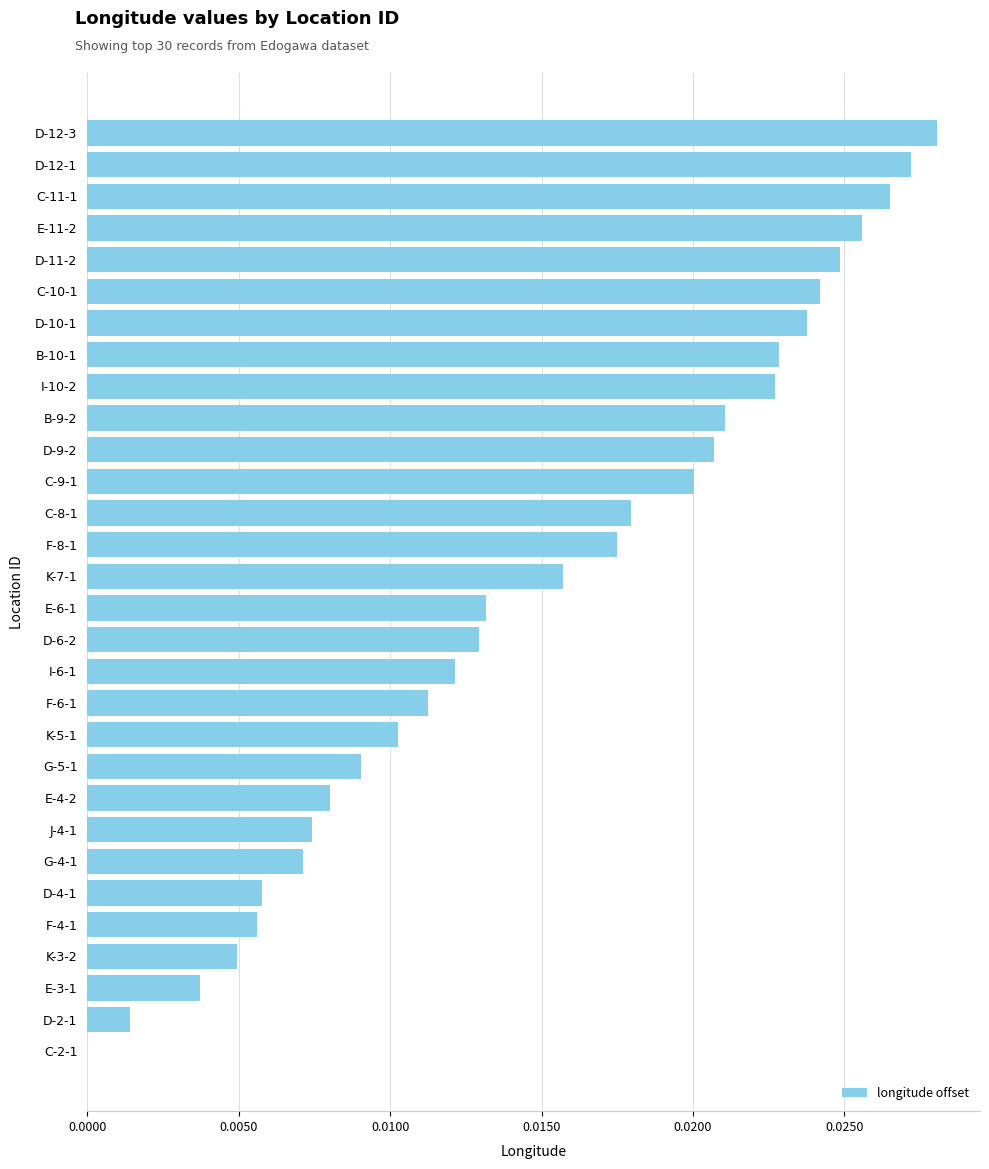

Which label corresponds to the largest value in the chart?

D-12-3